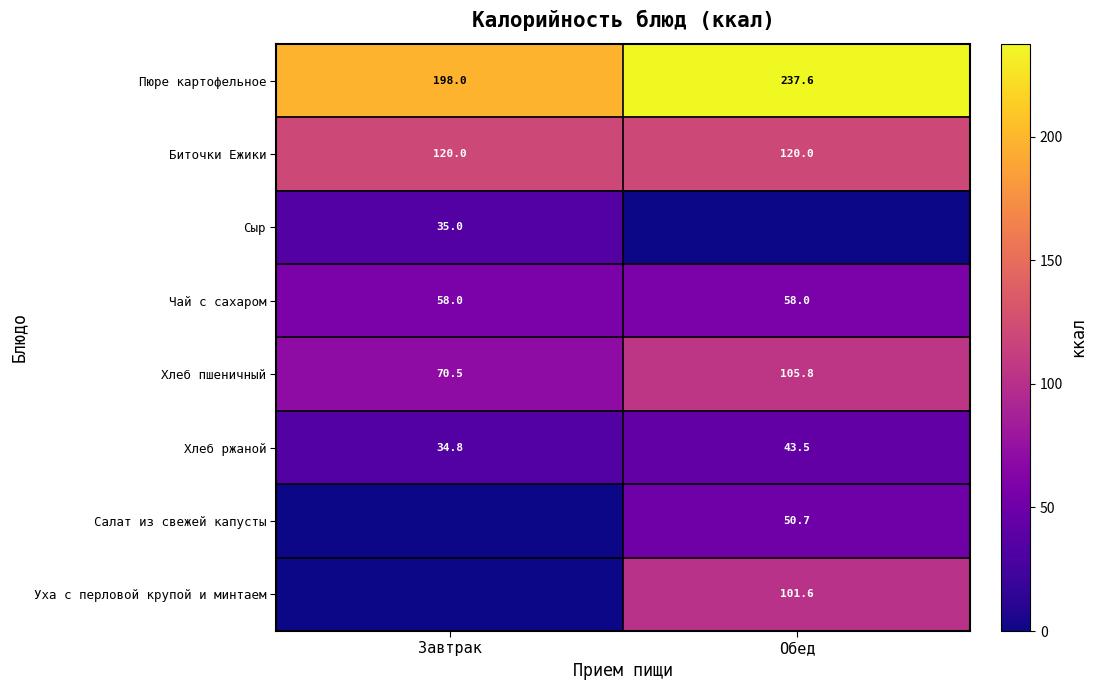

How many values in the Хлеб ржаной series exceed 43?

1